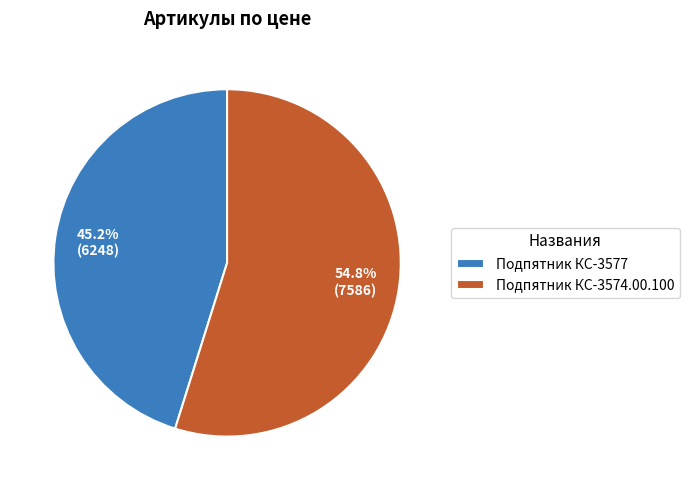

Count the number of slices in the pie.

2